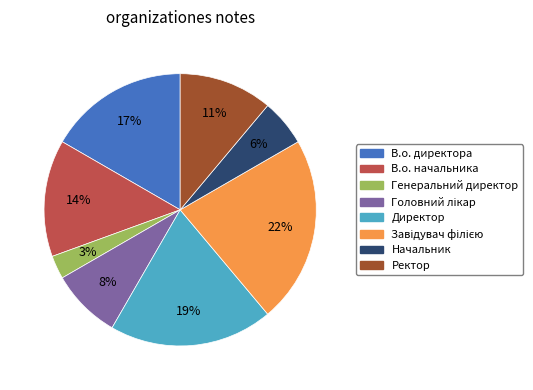

How many segments does this pie chart have?

8